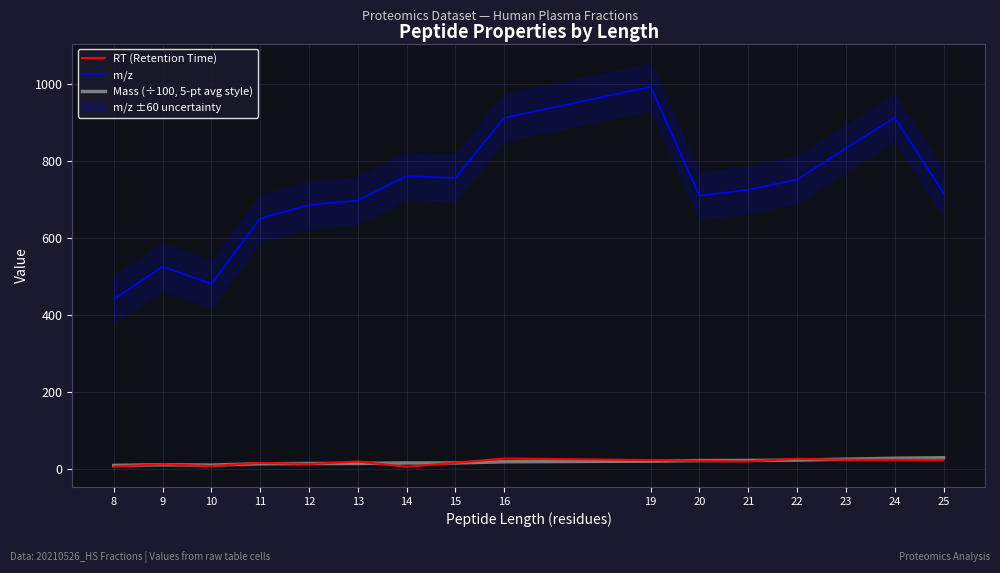

True or false: RT (Retention Time) and m/z cross at least once.

False